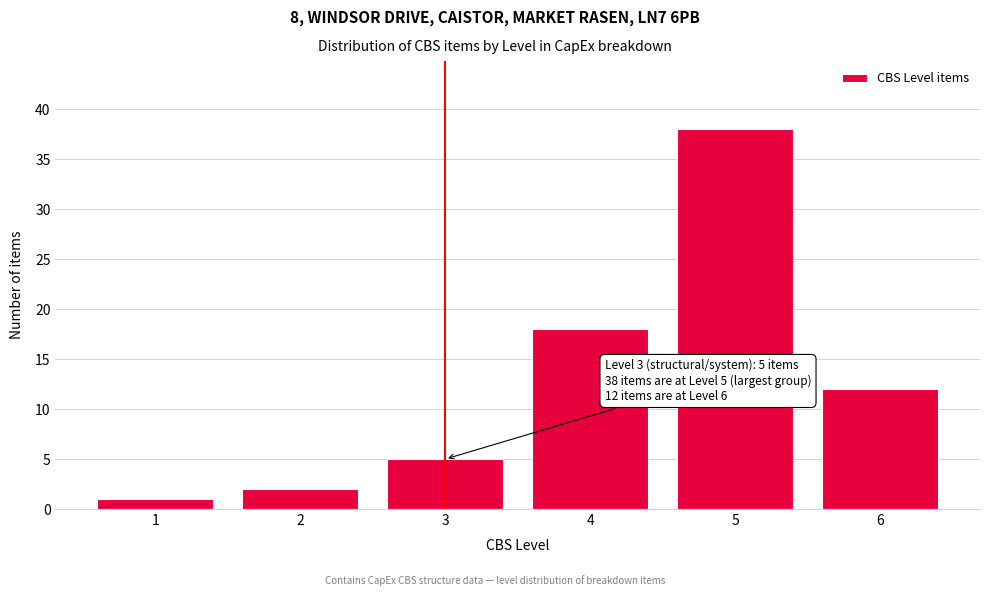

Reading left to right, extract all data points from this chart.

1=1	2=2	3=5	4=18	5=38	6=12